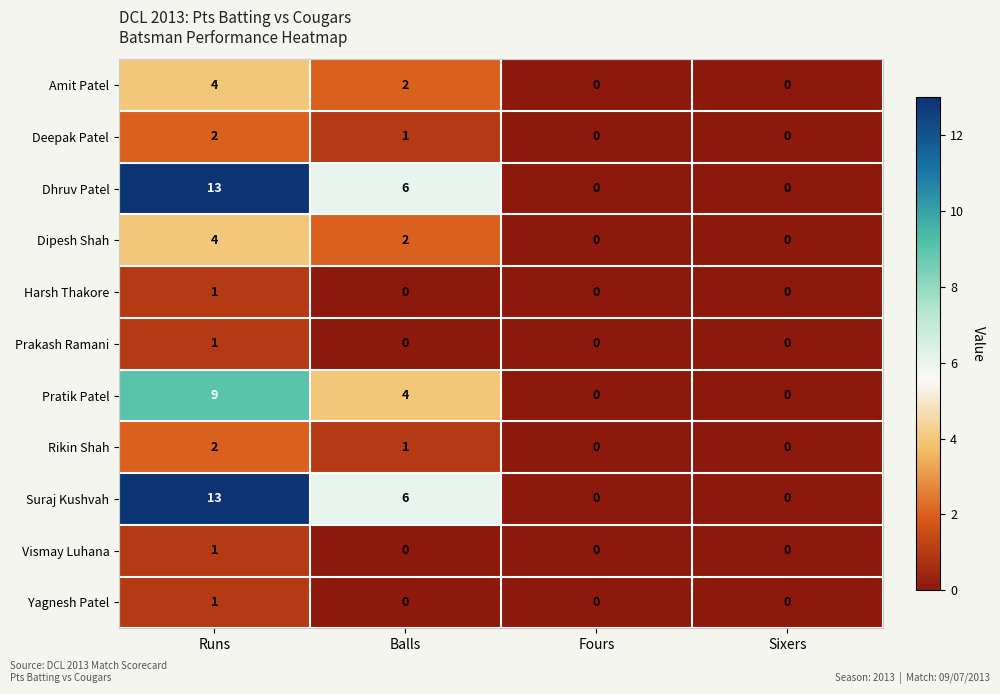

What is the average value of the Pratik Patel series?

3